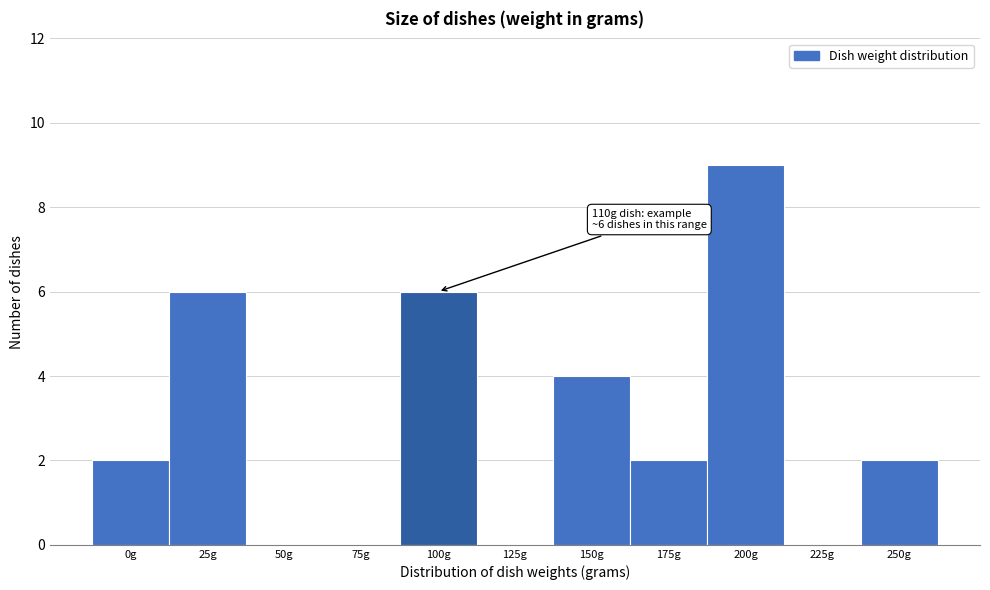

Reading left to right, transcribe all the data shown in this chart.

0g=2	25g=6	50g=0	75g=0	100g=6	125g=0	150g=4	175g=2	200g=9	225g=0	250g=2